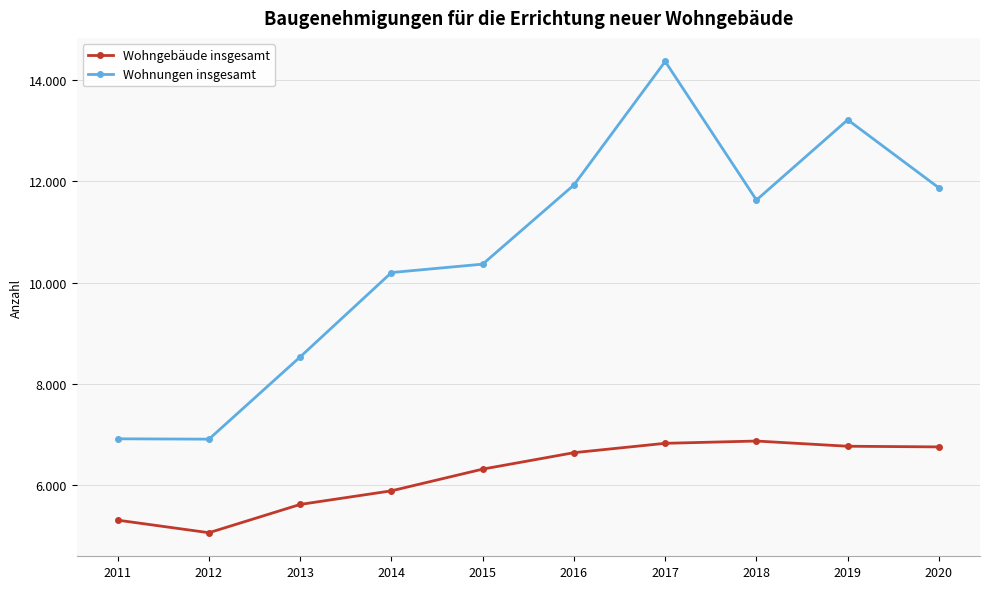

What are all the series names shown in the legend?

Wohngebäude insgesamt, Wohnungen insgesamt